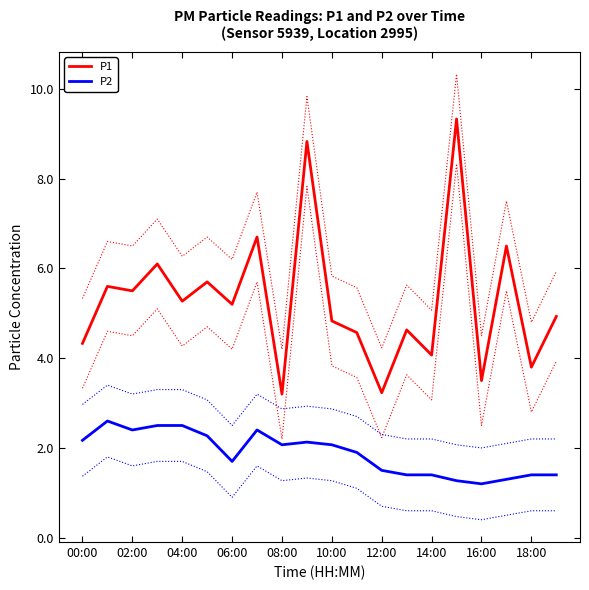

At how many categories does at least one series exceed 5?

10